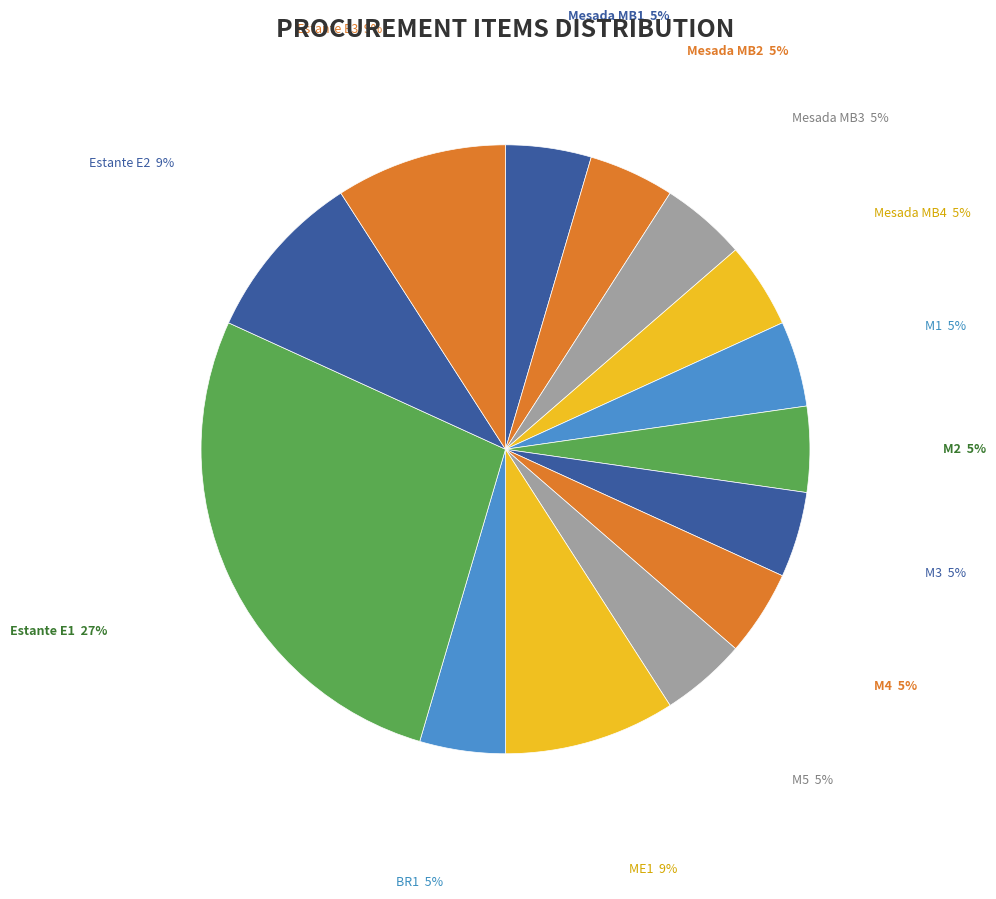

To the nearest percent, what is the average slice percentage?

7%